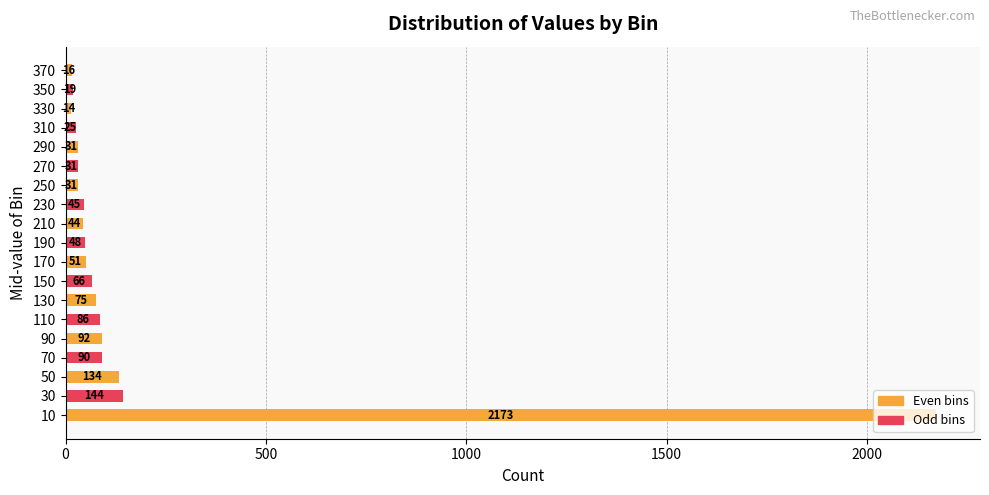

How many values are below 48?

9